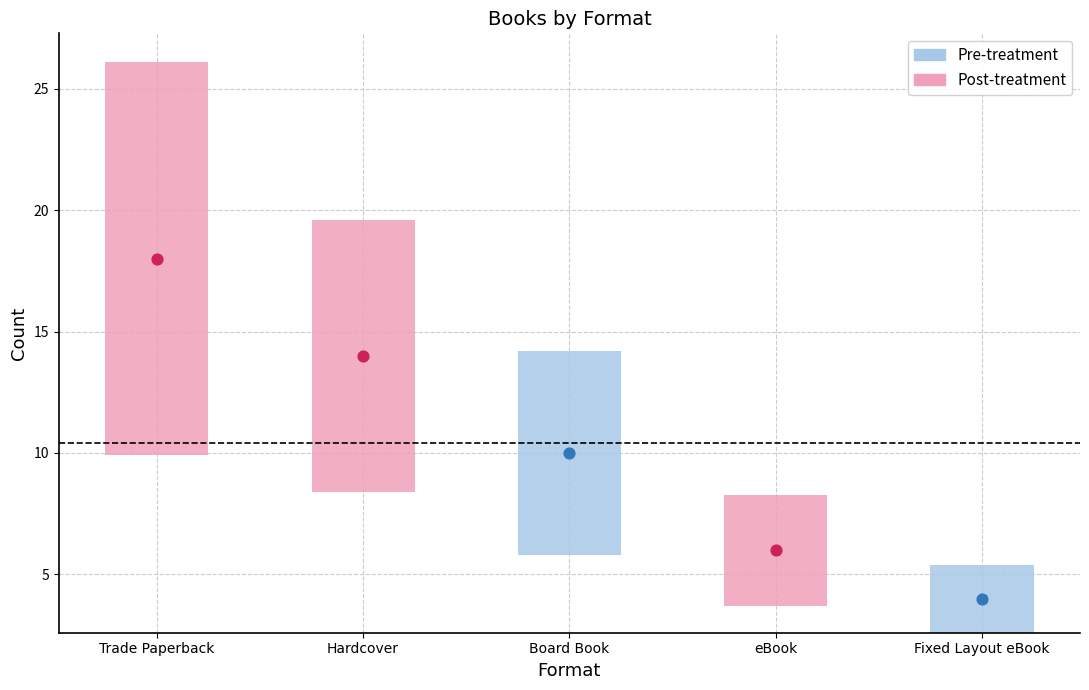

At which category is the sum across all series the highest?

Trade Paperback